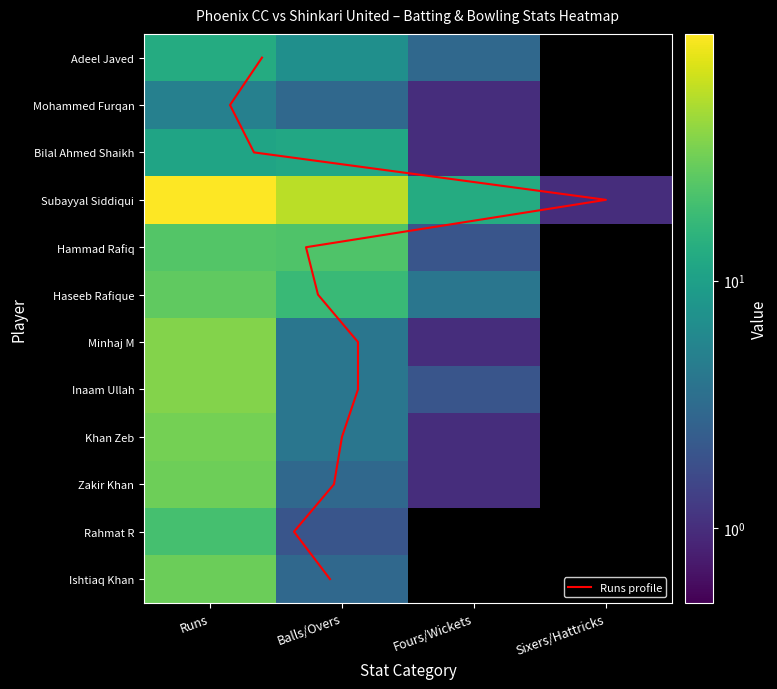

What is the average value of the Mohammed Furqan series?

2